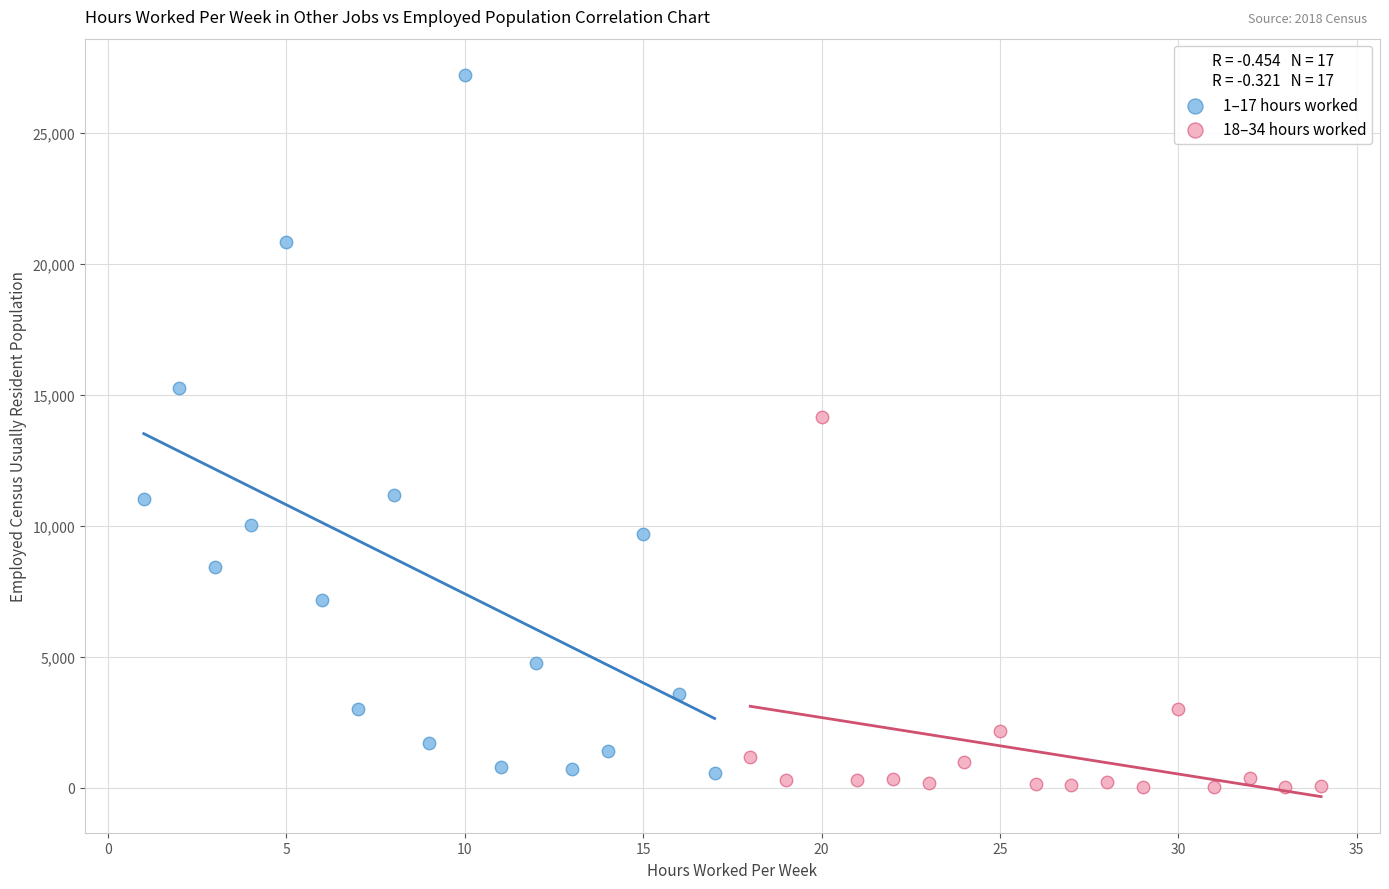

Which series has the largest Y range (max minus min)?

1–17 hours worked